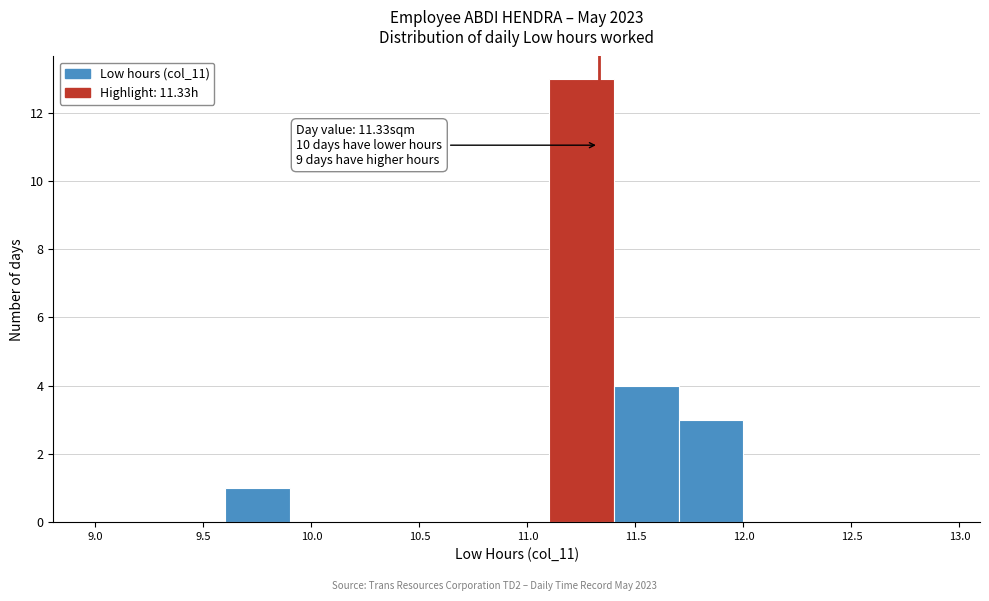

Which range on the x-axis has the tallest bar?

11.1 to 11.4